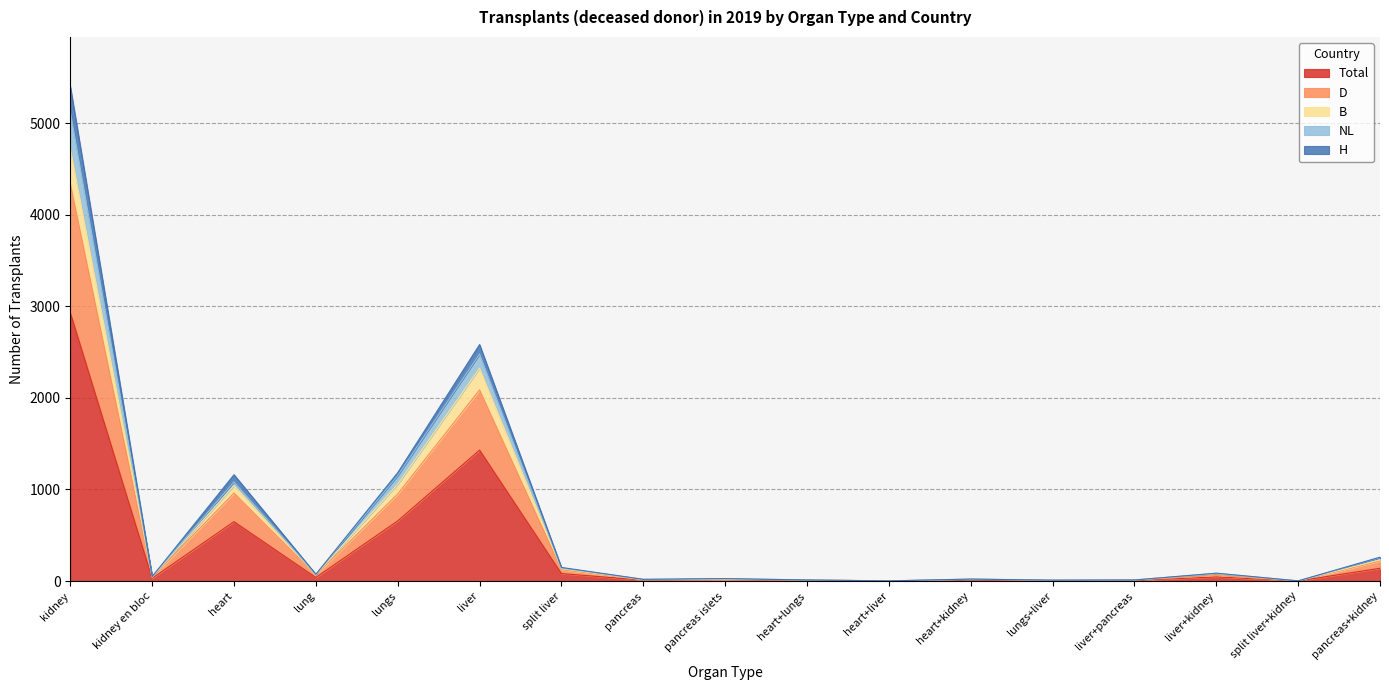

What are all the series names shown in the legend?

Total, D, B, NL, H